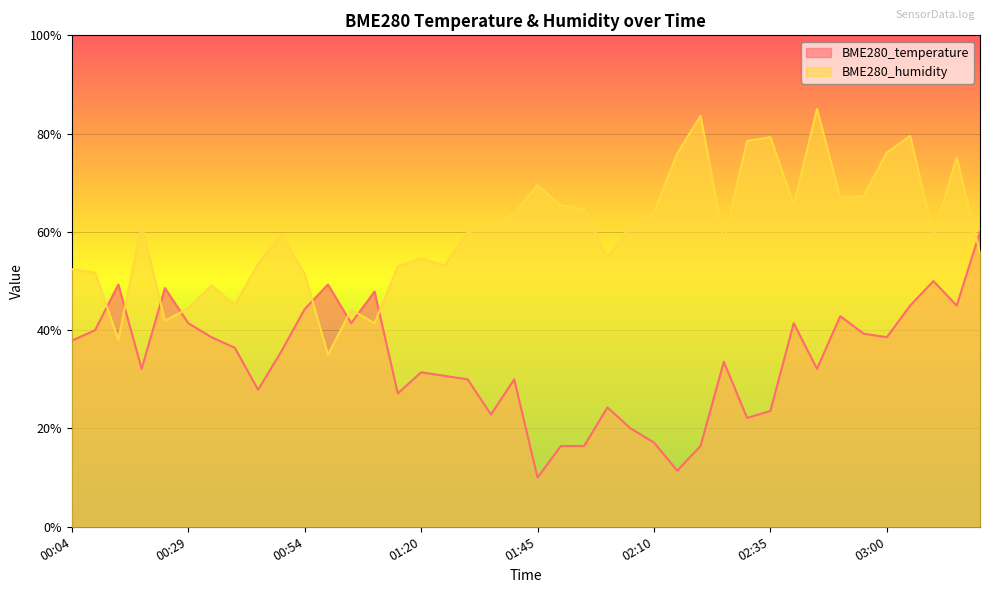

What are all the series names shown in the legend?

BME280_temperature, BME280_humidity